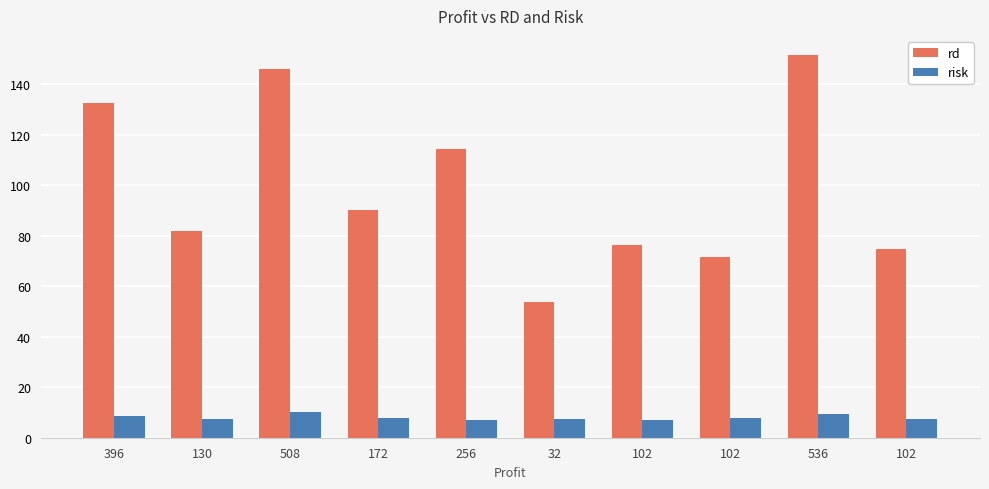

At which category is the sum across all series the highest?

536